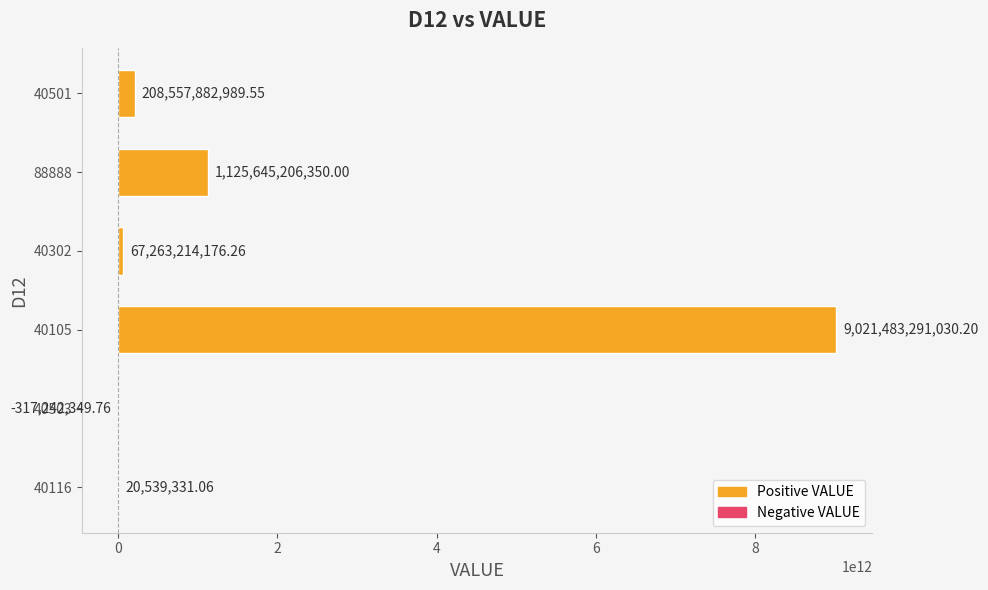

Between 40116 and 40501, which is larger?

40501